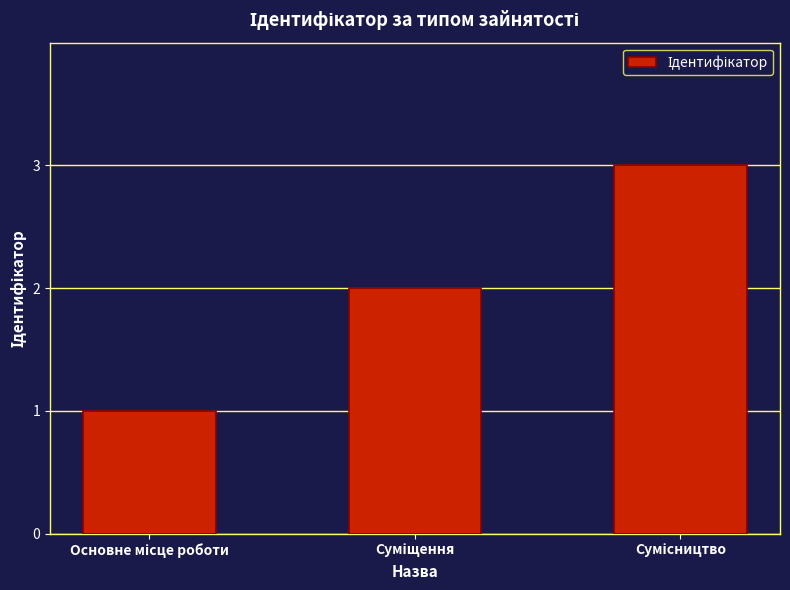

What is the greatest value displayed?

3